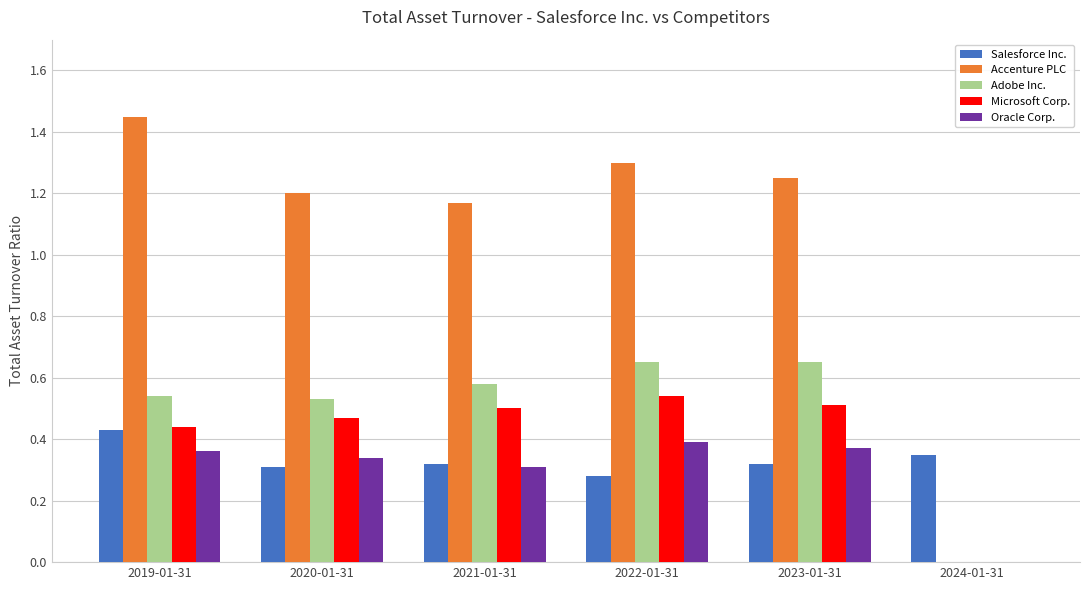

The Salesforce Inc. series shows 0.1 at 2021-01-31. True or false?

False